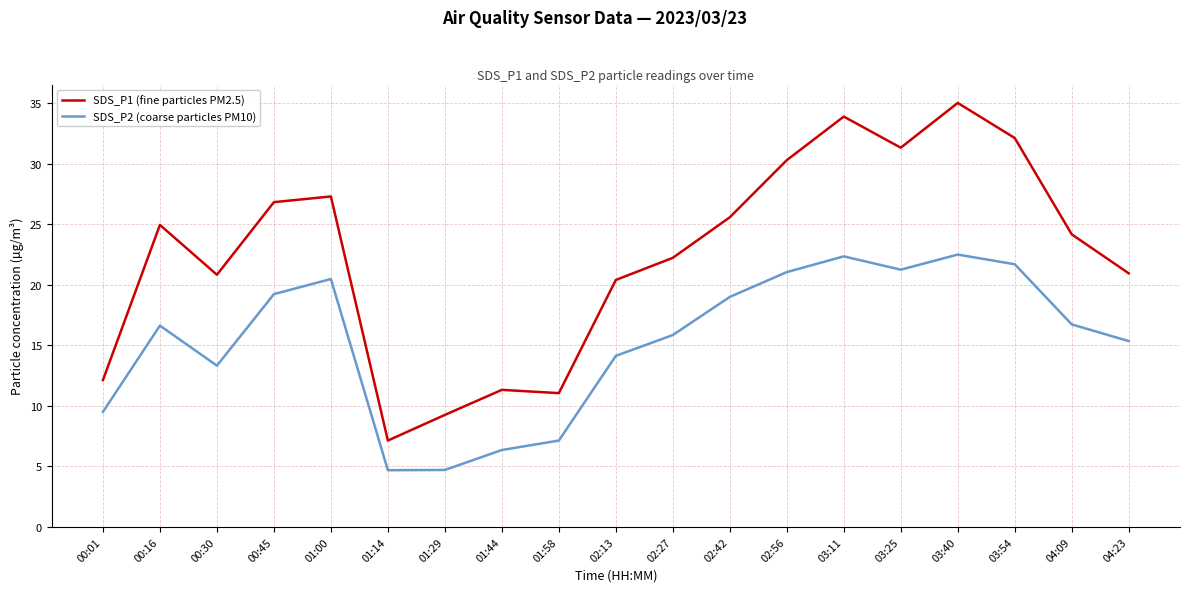

What are all the series names shown in the legend?

SDS_P1 (fine particles PM2.5), SDS_P2 (coarse particles PM10)